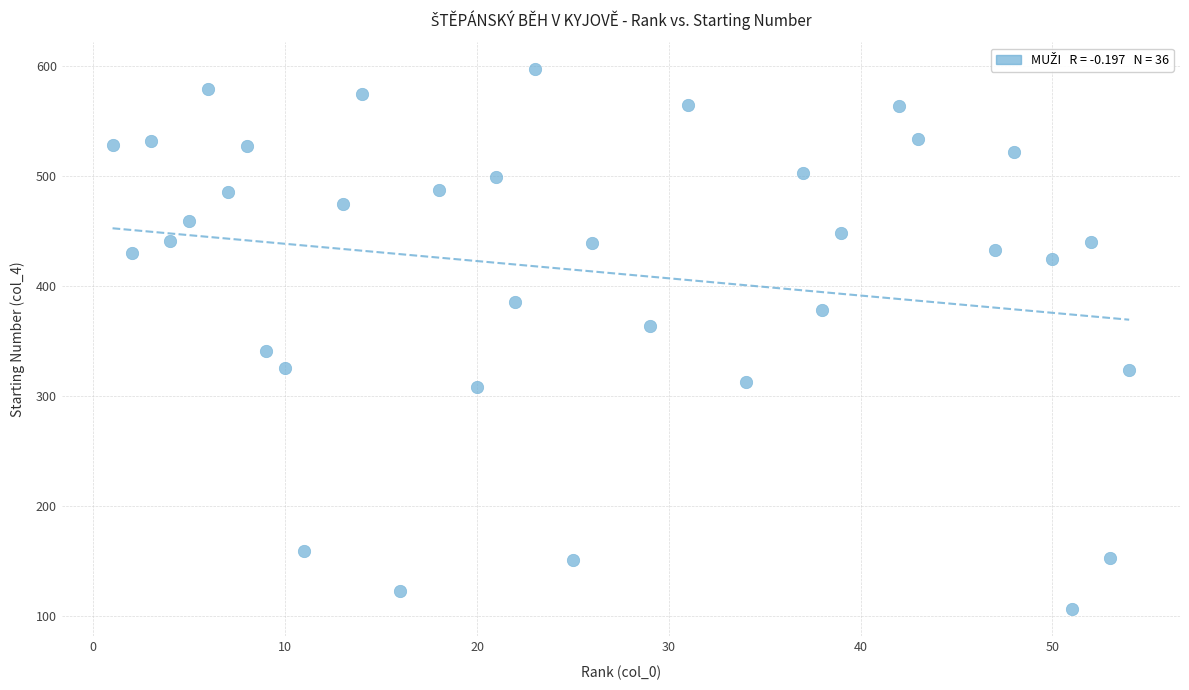

What is the range of X values (max minus min)?

53